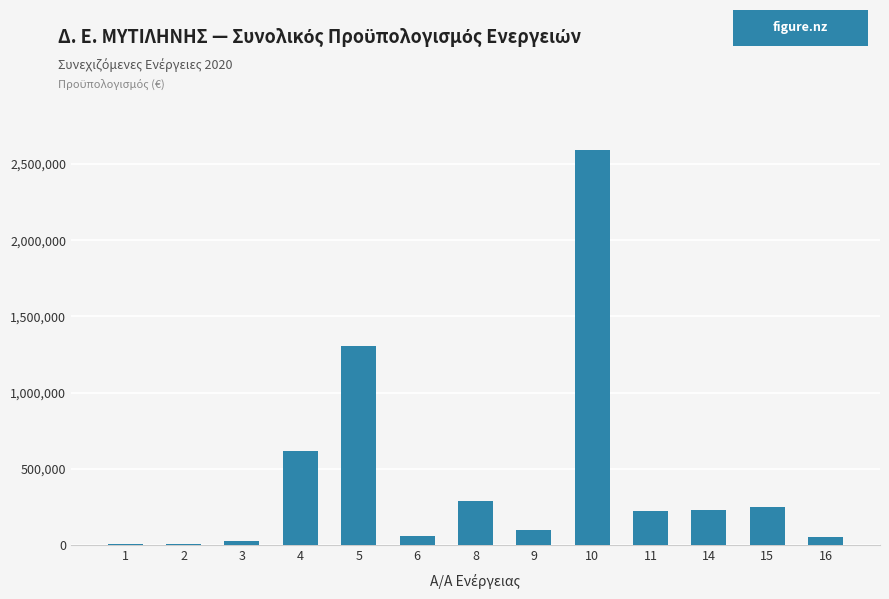

Which category has the highest value across all series?

10